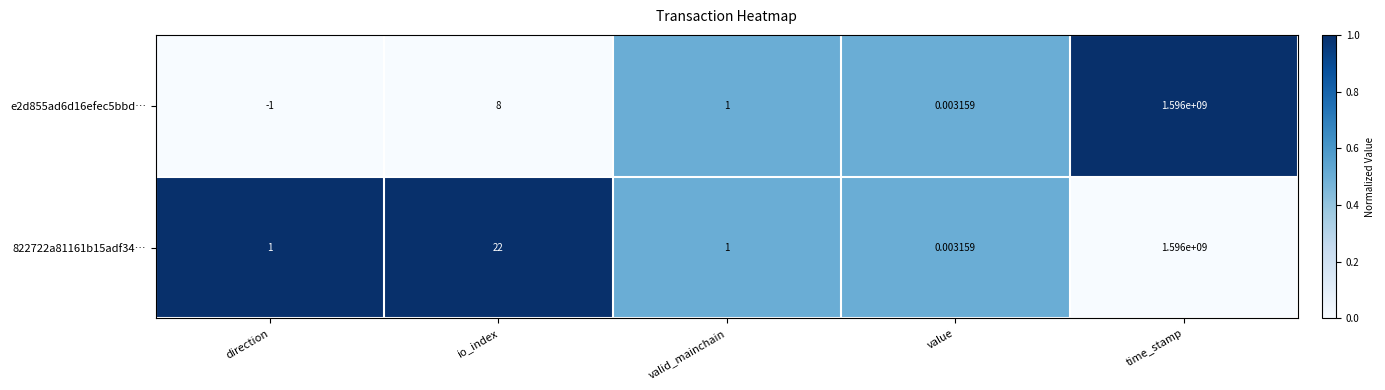

Rank the categories by e2d855ad6d16efec5bbd… value from lowest to highest.

direction, value, valid_mainchain, io_index, time_stamp